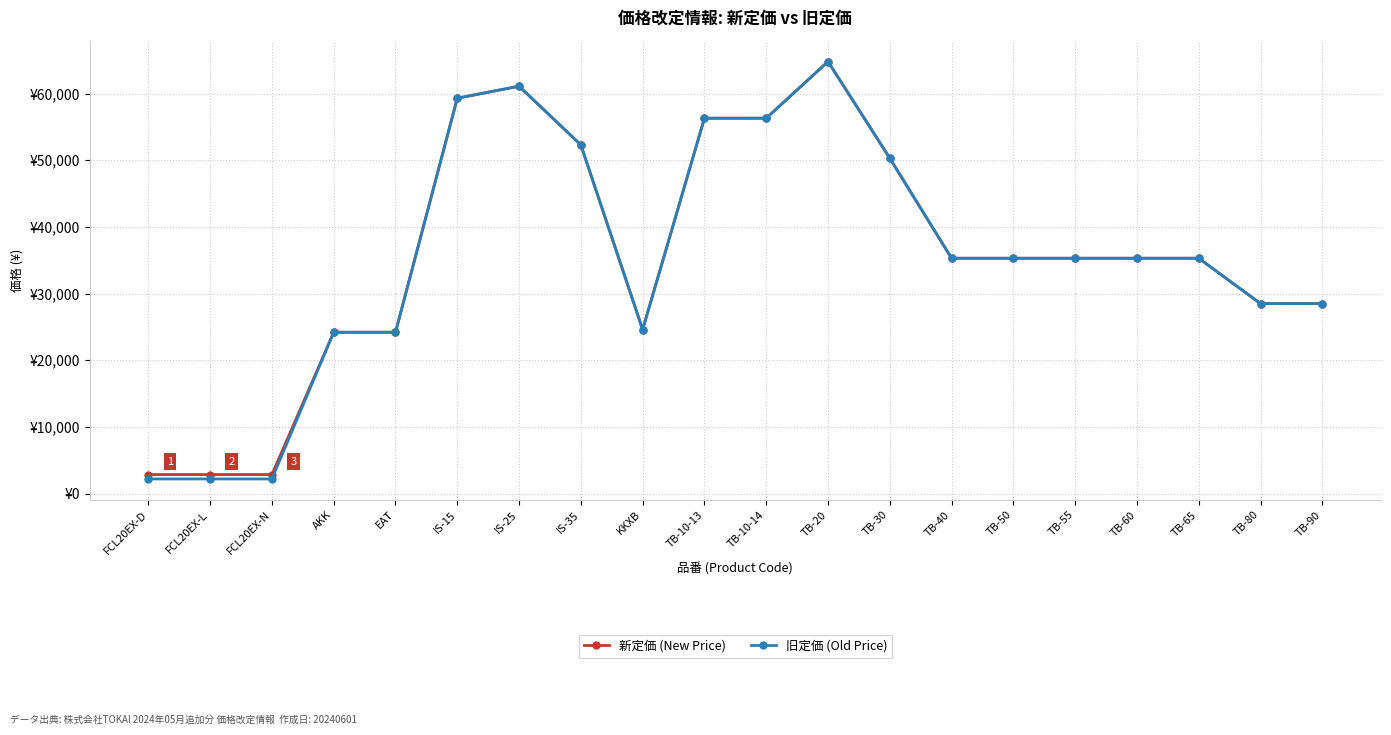

List the labels in order of 旧定価 (Old Price) value, smallest first.

FCL20EX-D, FCL20EX-L, FCL20EX-N, AKK, EAT, KKXB, TB-80, TB-90, TB-40, TB-50, TB-55, TB-60, TB-65, TB-30, IS-35, TB-10-13, TB-10-14, IS-15, IS-25, TB-20